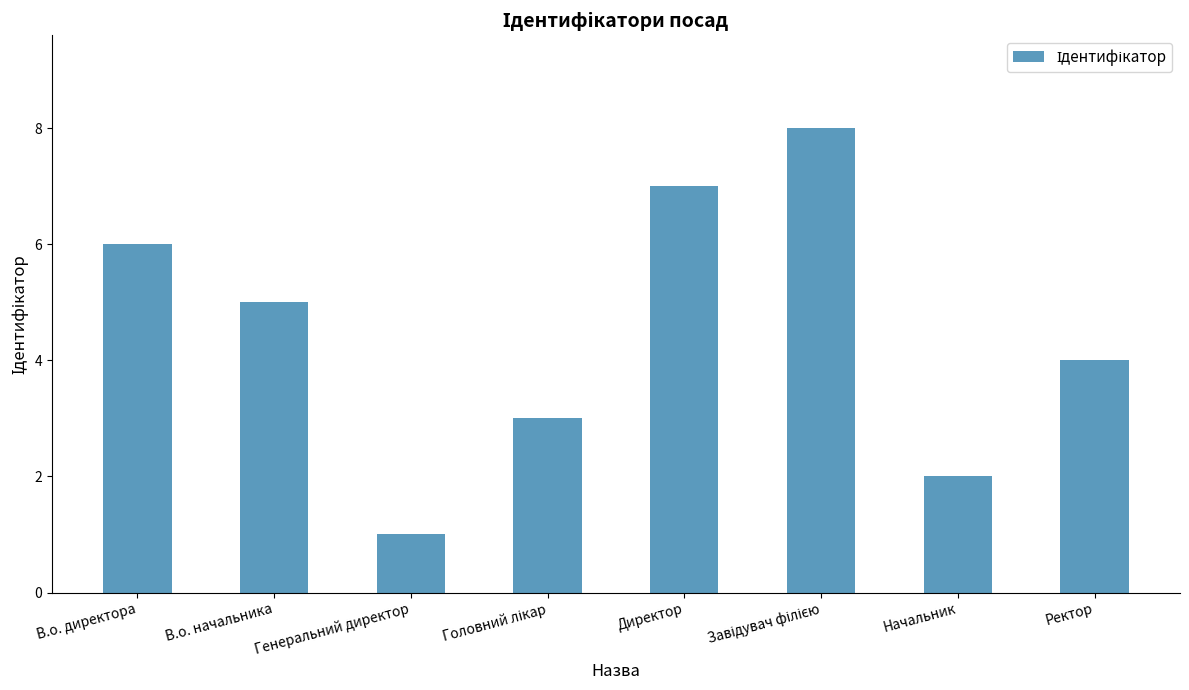

Does the chart contain any negative values?

No